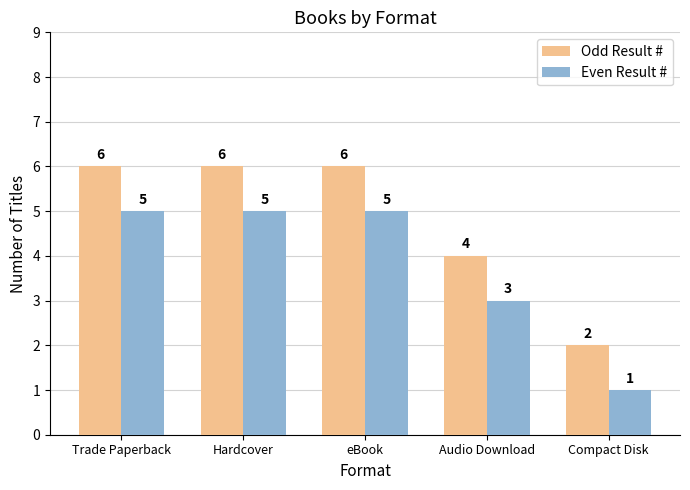

Which series has the largest total across all categories?

Odd Result #